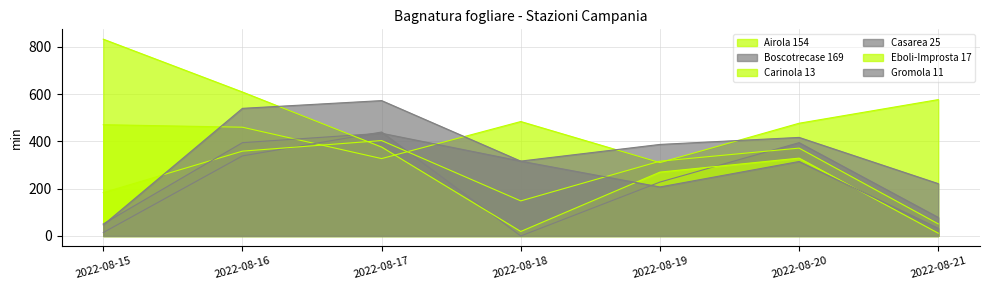

Where does the Boscotrecase 169 series first go above 228?

2022-08-16